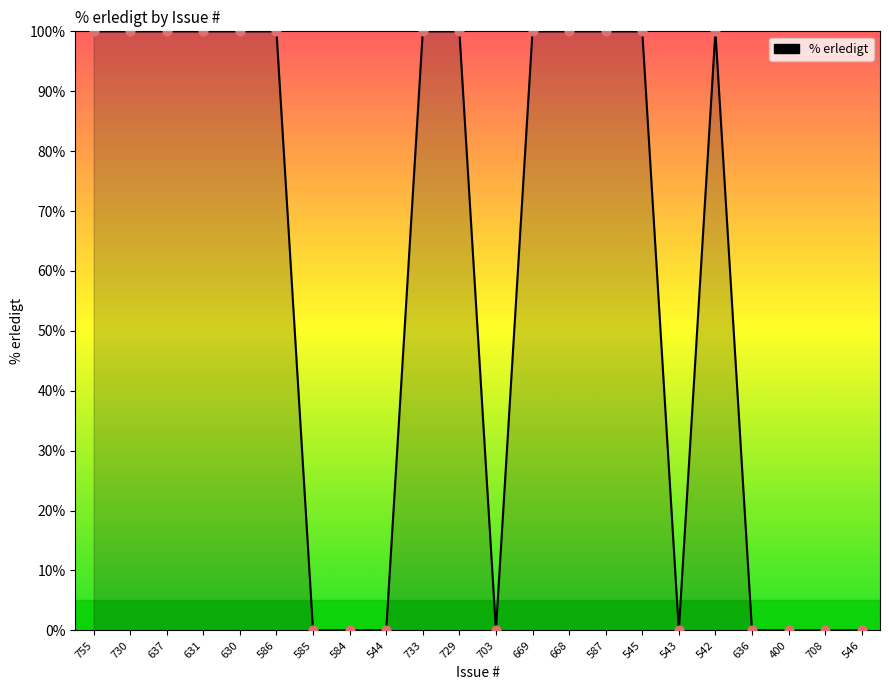

What is the change in value from 637 to 543?

-100